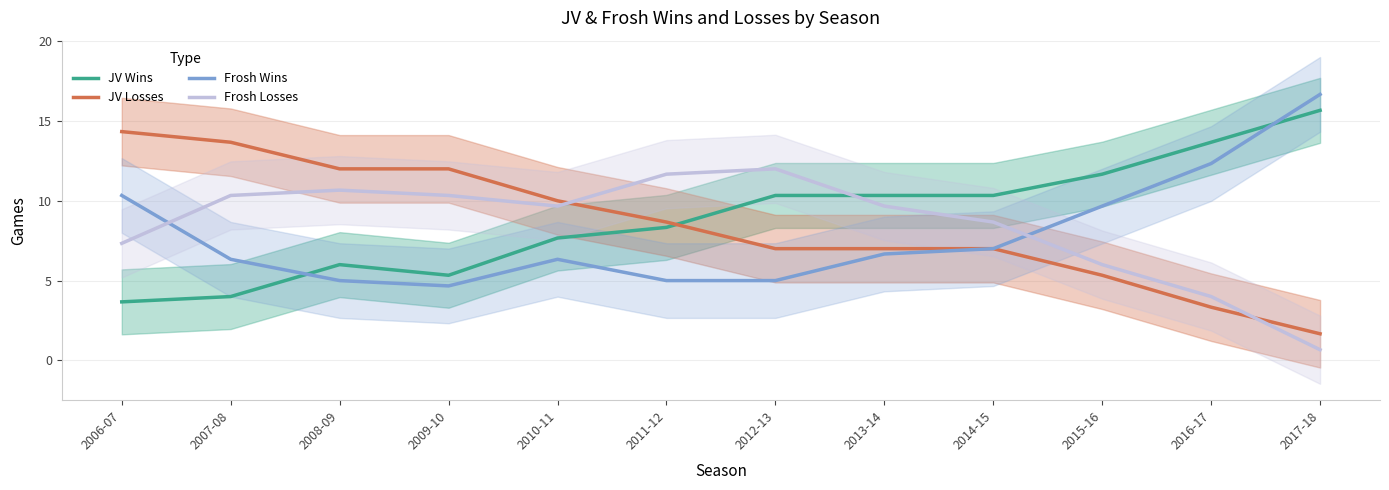

Reading right to left, transcribe all the data shown in this chart.

JV Wins: 15.7	13.7	11.7	10.3	10.3	10.3	8.3	7.7	5.3	6.0	4.0	3.7
JV Losses: 1.7	3.3	5.3	7.0	7.0	7.0	8.7	10.0	12.0	12.0	13.7	14.3
Frosh Wins: 16.7	12.3	9.7	7.0	6.7	5.0	5.0	6.3	4.7	5.0	6.3	10.3
Frosh Losses: 0.7	4.0	6.0	8.7	9.7	12.0	11.7	9.7	10.3	10.7	10.3	7.3